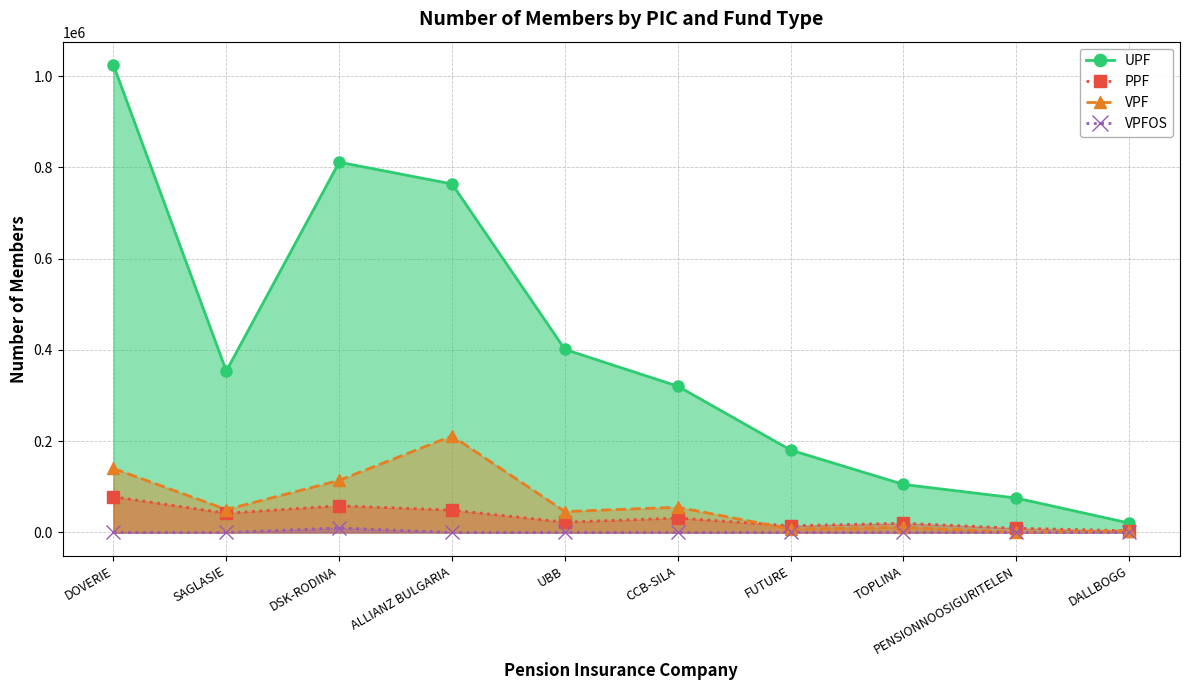

Where is VPFOS nearest to the value 4946?

DOVERIE